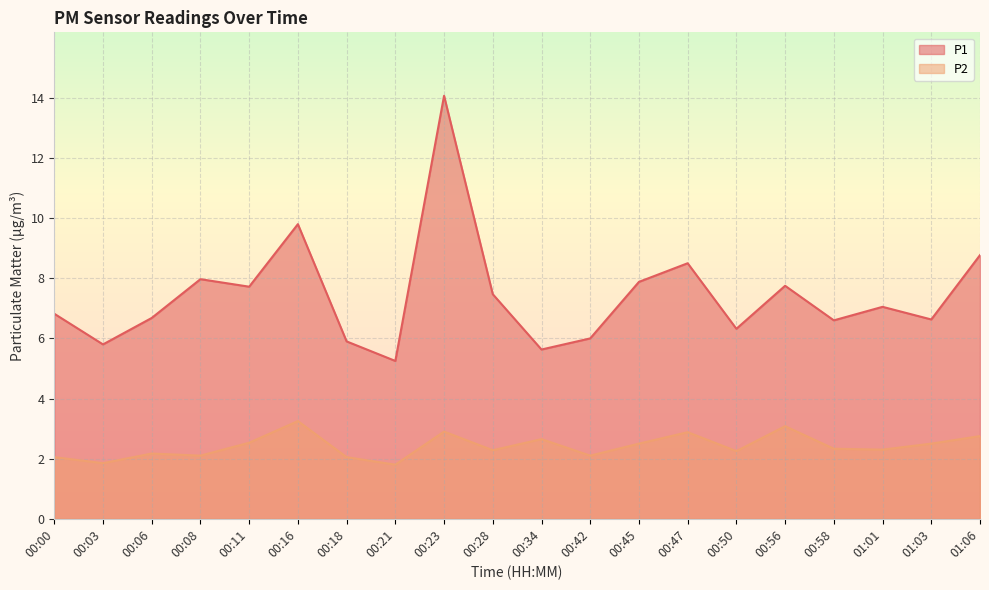

How many categories are shown in the chart?

20